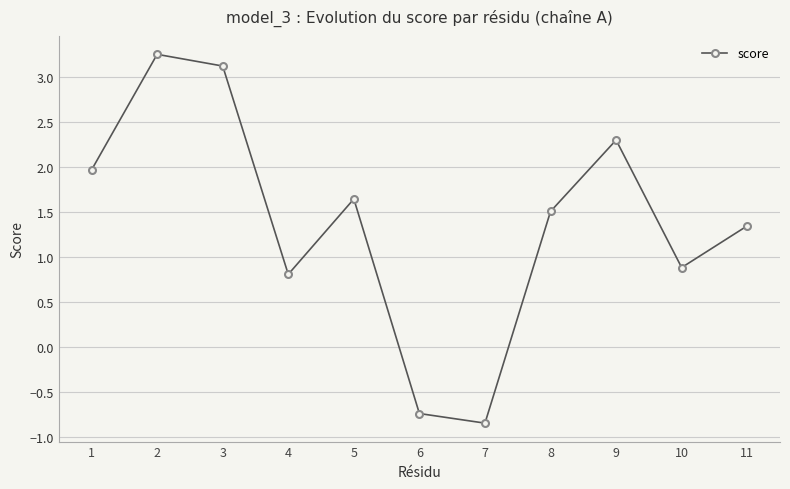

Is this an area chart (filled region under the line)?

No